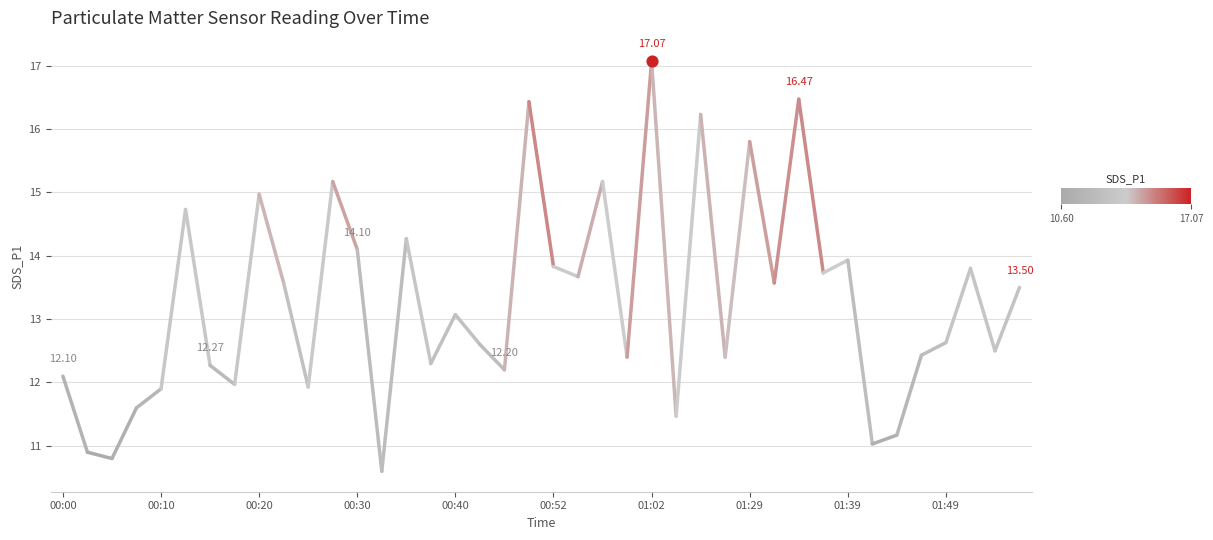

Between 00:10 and 00:00, which is larger?

00:00